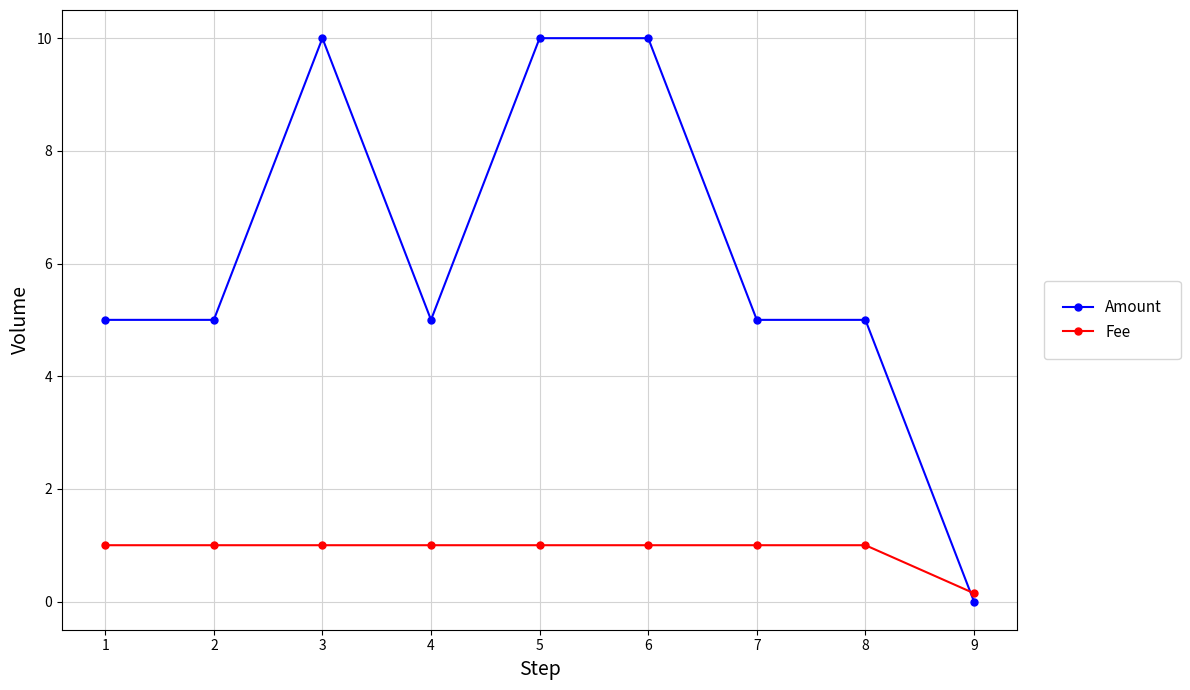

Where do Amount and Fee first cross each other?

8 and 9